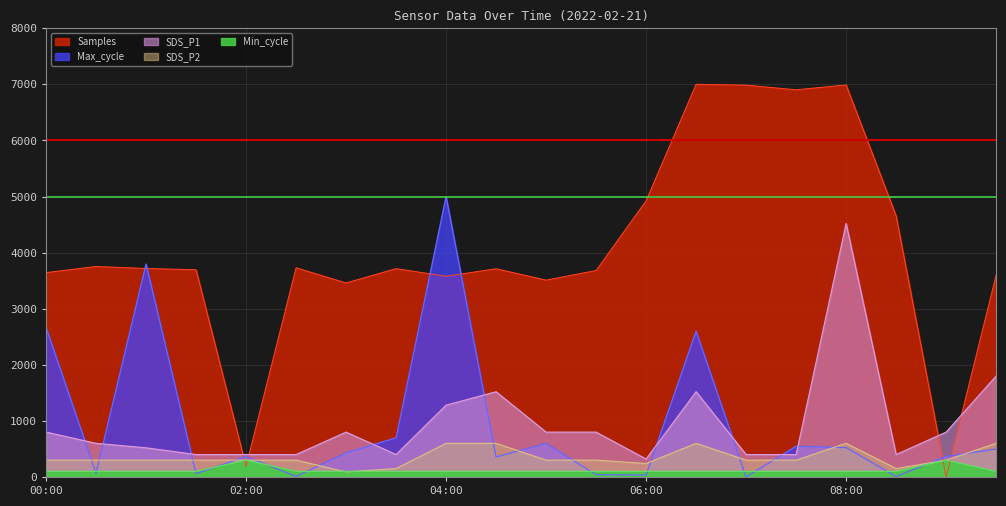

In SDS_P1, how many points are lower than both neighbors (excluding endpoints)?

3